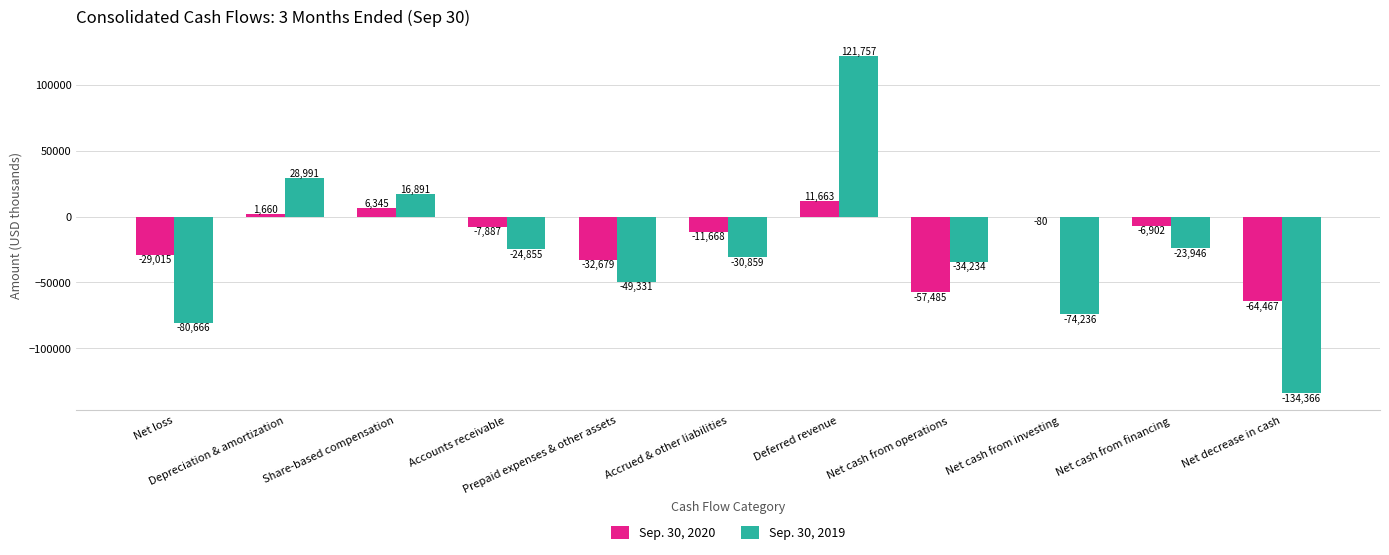

What is the maximum value for Sep. 30, 2019?

121757